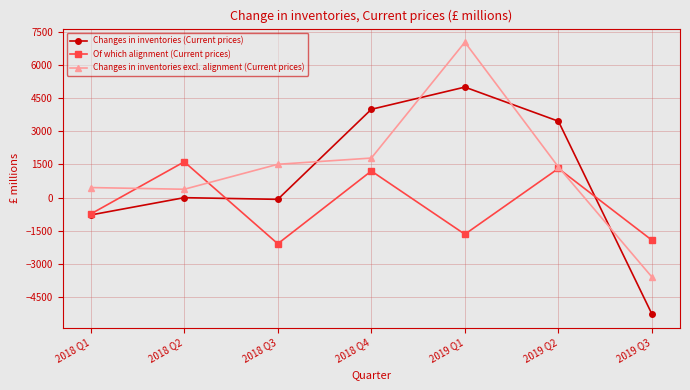

Is it true that Of which alignment (Current prices) equals -1924 at 2019 Q3?

True